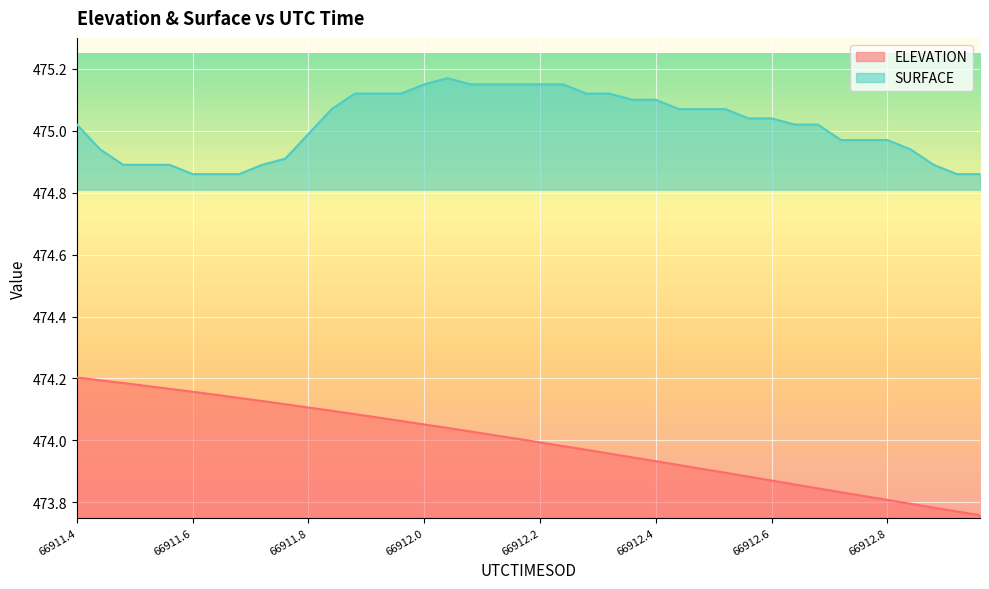

What is the total value across all series at 66911.8?

949.1